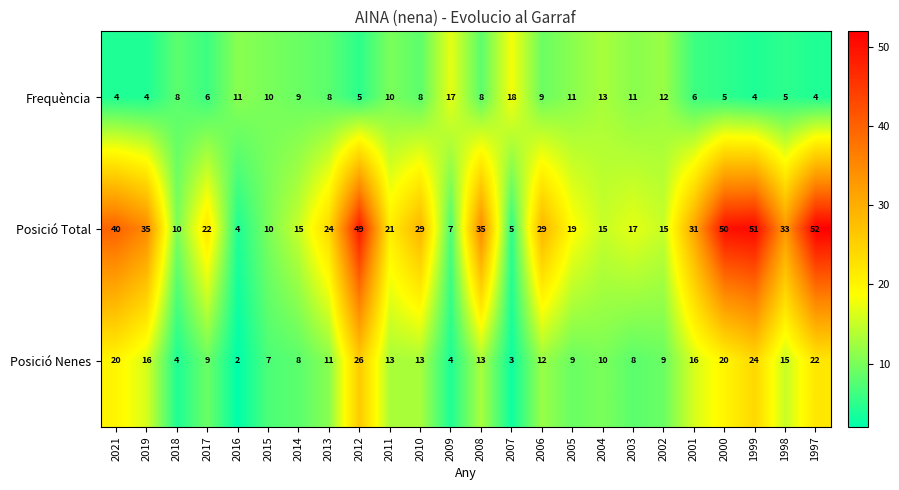

Rank the series by their maximum value, from highest to lowest.

Posició Total, Posició Nenes, Frequència